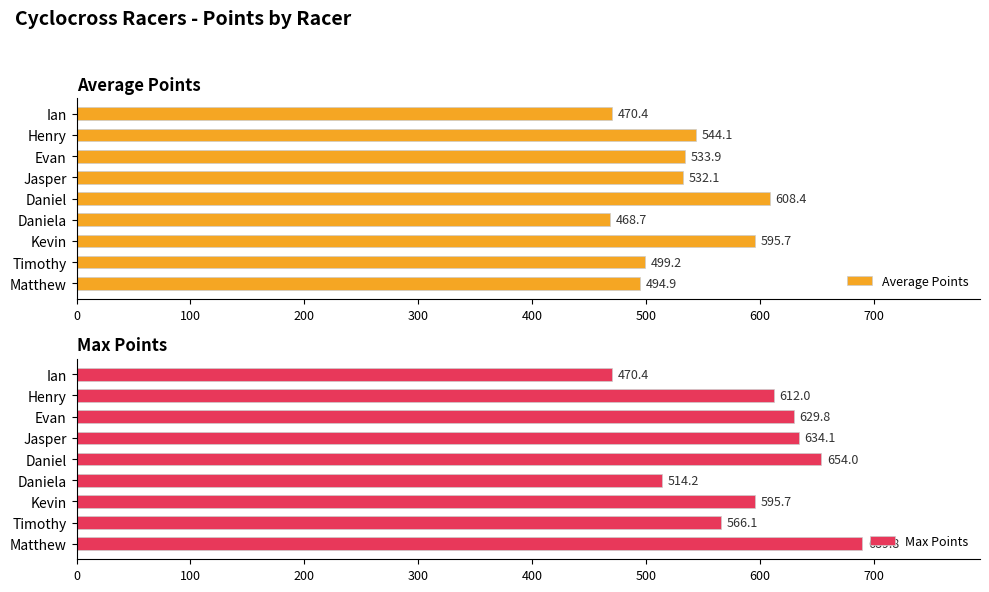

At how many categories does at least one series exceed 583?

6